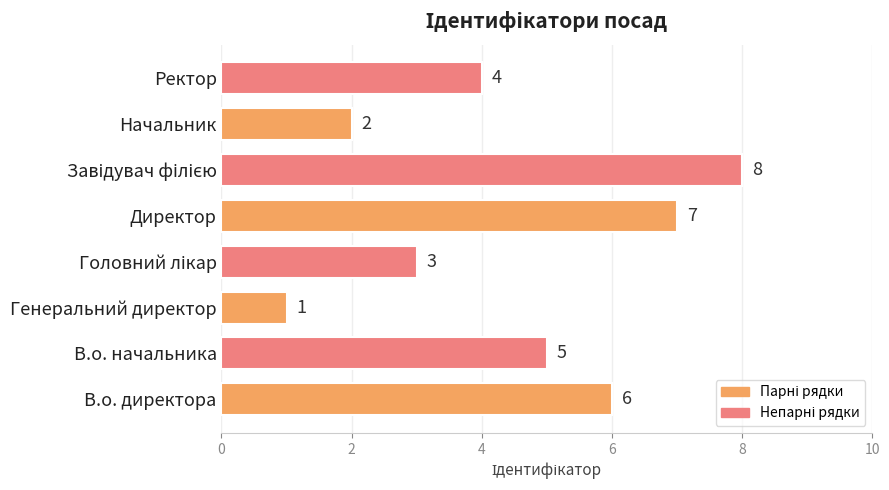

What is the greatest value displayed?

8